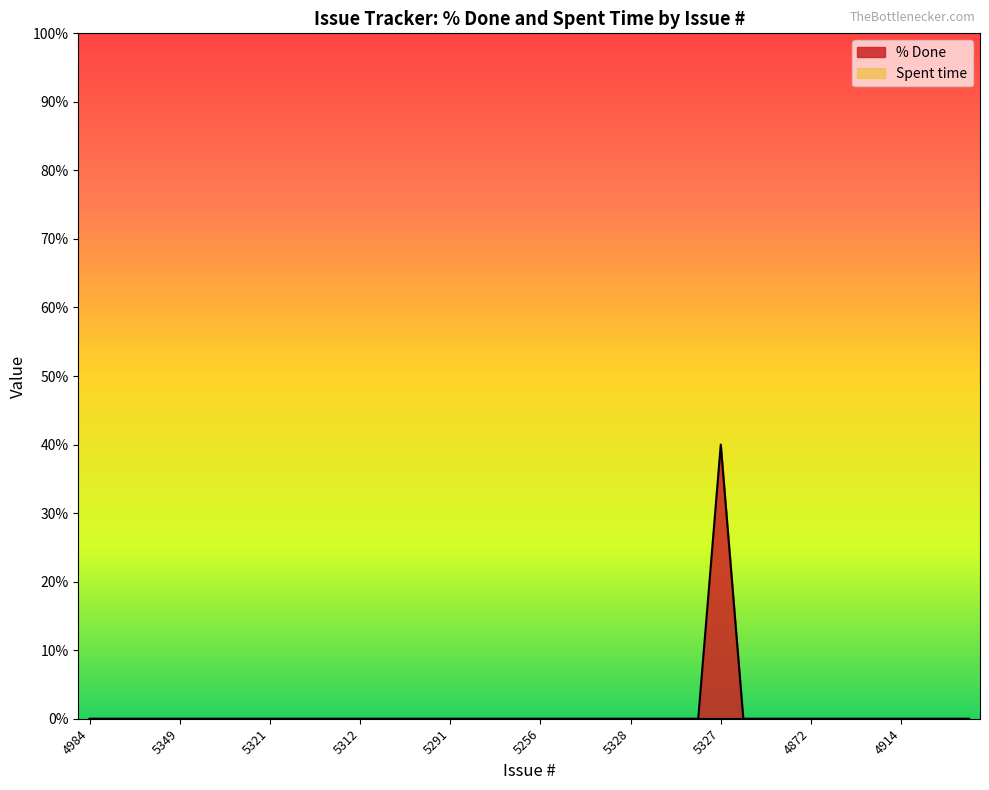

List the labels in order of value, smallest first.

4984, 4972, 4967, 5350, 5349, 5345, 5331, 5326, 5321, 5318, 5317, 5316, 5312, 5303, 5301, 5292, 5291, 5259, 5258, 5257, 5256, 5255, 5236, 5235, 5328, 5260, 5315, 5306, 5340, 5339, 4873, 4872, 4868, 4866, 4915, 4914, 4908, 4890, 4943, 5327